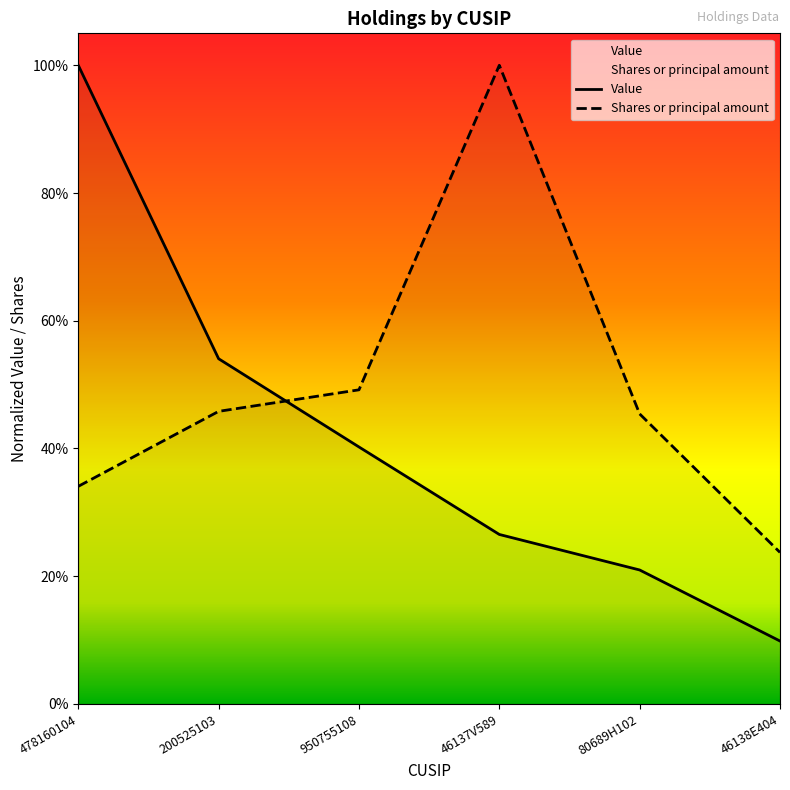

Reading right to left, extract all data points from this chart.

Value: 46138E404=0.1	80689H102=0.2	46137V589=0.3	950755108=0.4	200525103=0.5	478160104=1.0
Shares or principal amount: 46138E404=0.2	80689H102=0.5	46137V589=1.0	950755108=0.5	200525103=0.5	478160104=0.3